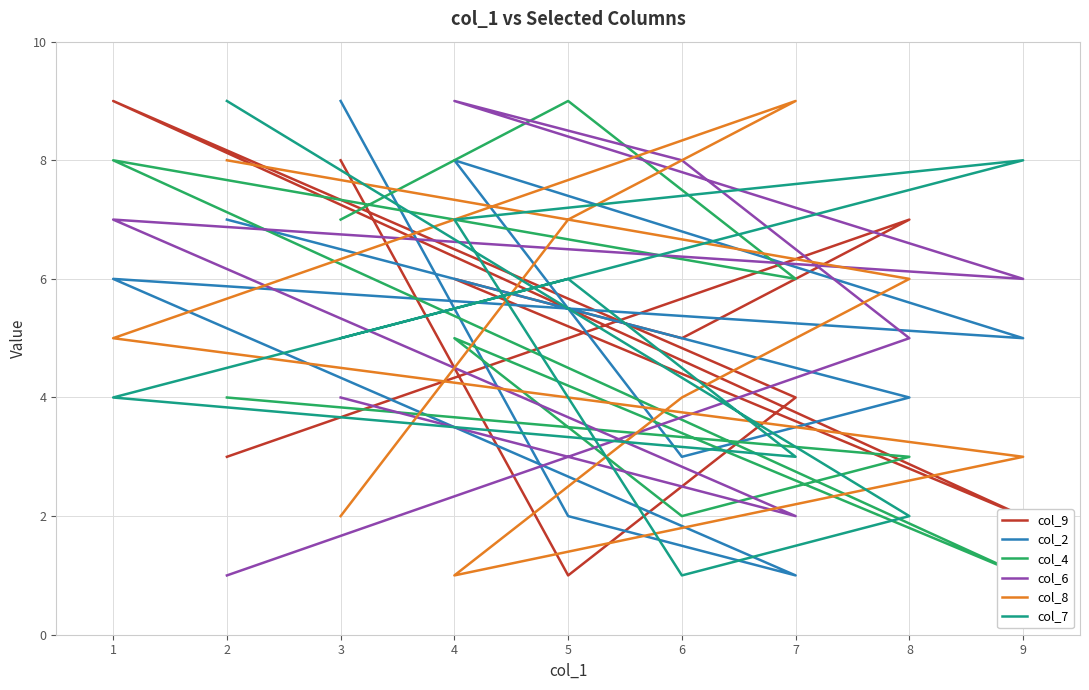

Reading right to left, list all the values displayed in this chart.

col_9: 2=3	8=7	6=5	4=6	9=2	1=9	7=4	5=1	3=8
col_2: 2=7	8=4	6=3	4=8	9=5	1=6	7=1	5=2	3=9
col_4: 2=4	8=3	6=2	4=5	9=1	1=8	7=6	5=9	3=7
col_6: 2=1	8=5	6=8	4=9	9=6	1=7	7=2	5=3	3=4
col_8: 2=8	8=6	6=4	4=1	9=3	1=5	7=9	5=7	3=2
col_7: 2=9	8=2	6=1	4=7	9=8	1=4	7=3	5=6	3=5